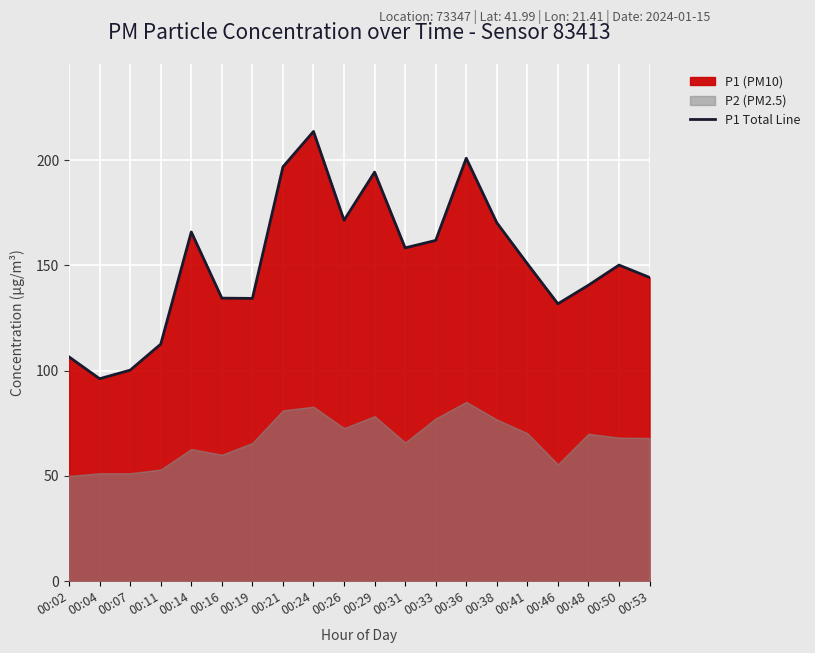

Reading left to right, list all the values displayed in this chart.

106.5	96.2	100.2	112.6	165.9	134.4	134.3	196.8	213.6	171.4	194.3	158.3	161.8	200.9	170.3	150.8	131.8	140.6	150.2	144.3